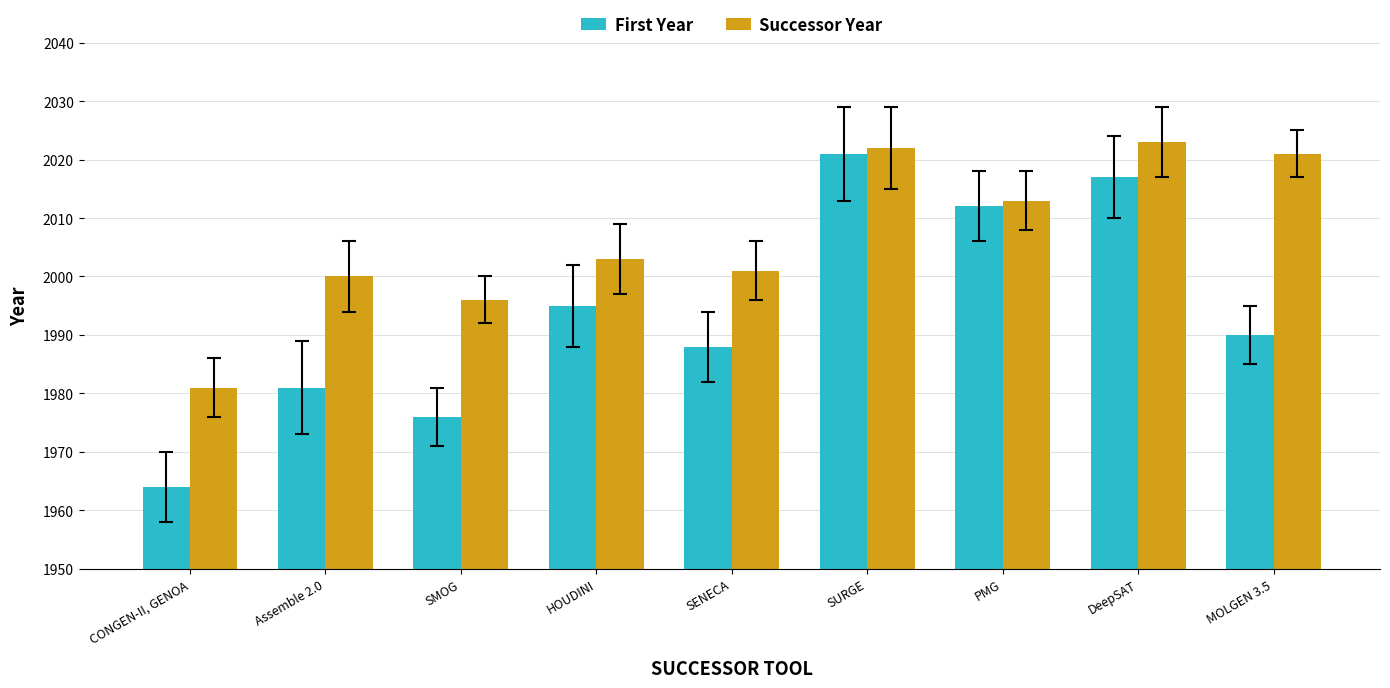

What are all the series names shown in the legend?

First Year, Successor Year